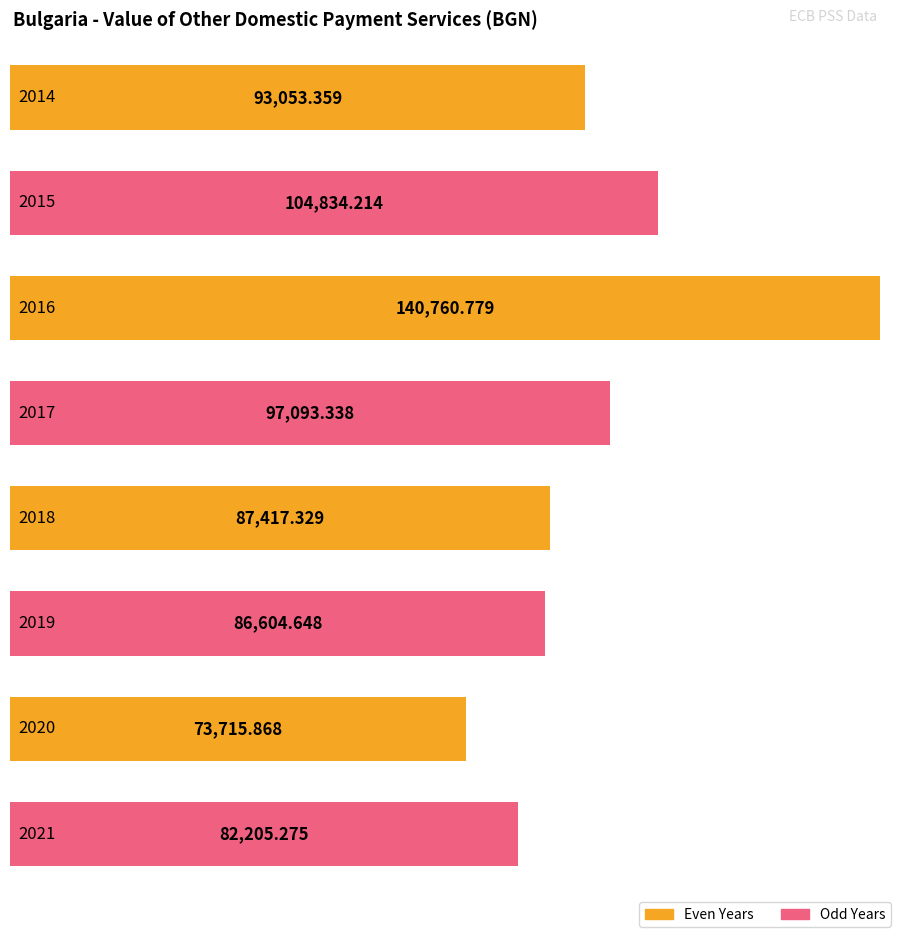

List the labels in order of value, smallest first.

2020, 2021, 2019, 2018, 2014, 2017, 2015, 2016